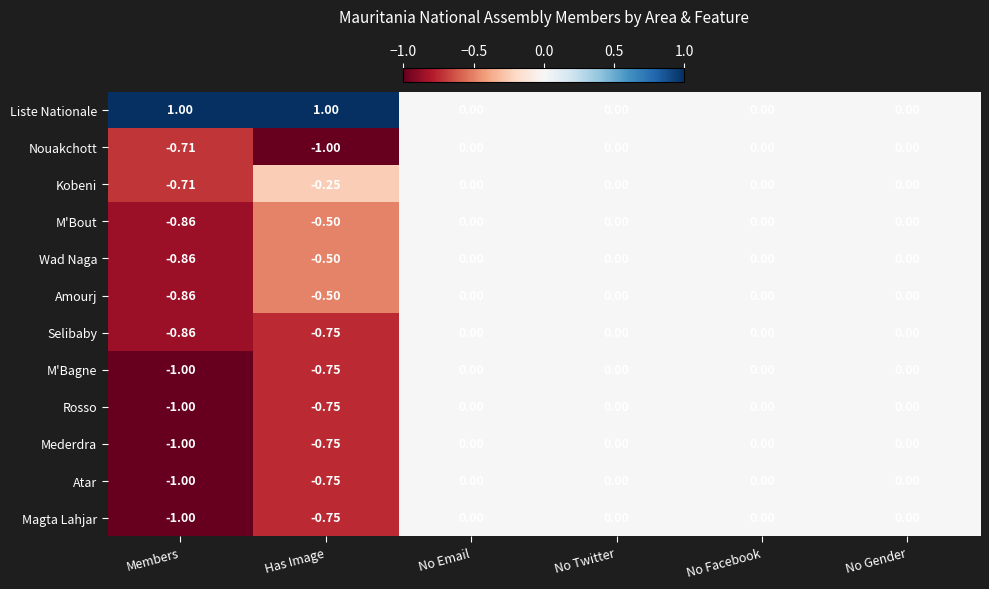

Which series has the largest total across all categories?

Liste Nationale